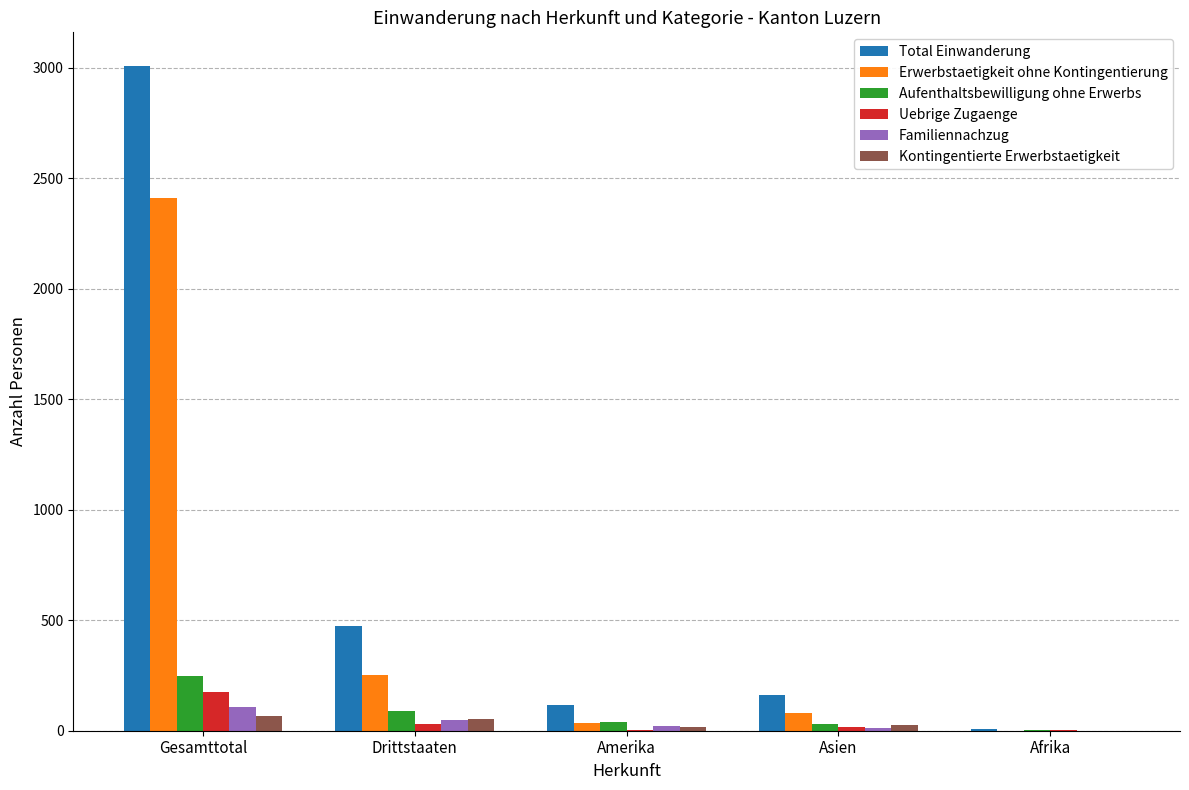

Between Drittstaaten and Afrika, which series saw the biggest shift?

Total Einwanderung